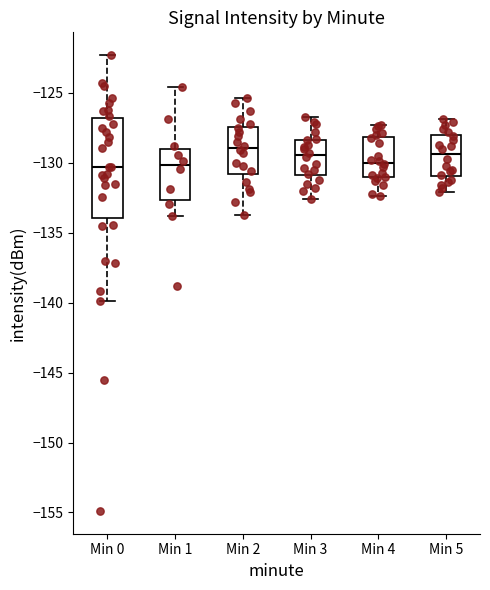

Reading left to right, read every box against the y-axis: the position of its median line, the range the box covers, and the ends of its whiskers. The values are not printed on the chart, so give them approximately, as read against the axis.

Min 0: median -130.5, box -134.0 to -127.0, whiskers -140.0 to -122.5
Min 1: median -130.0, box -132.5 to -129.0, whiskers -134.0 to -124.5
Min 2: median -129.0, box -131.0 to -127.5, whiskers -133.5 to -125.5
Min 3: median -129.5, box -131.0 to -128.5, whiskers -132.5 to -126.5
Min 4: median -130.0, box -131.0 to -128.0, whiskers -132.5 to -127.5
Min 5: median -129.5, box -131.0 to -128.0, whiskers -132.0 to -127.0